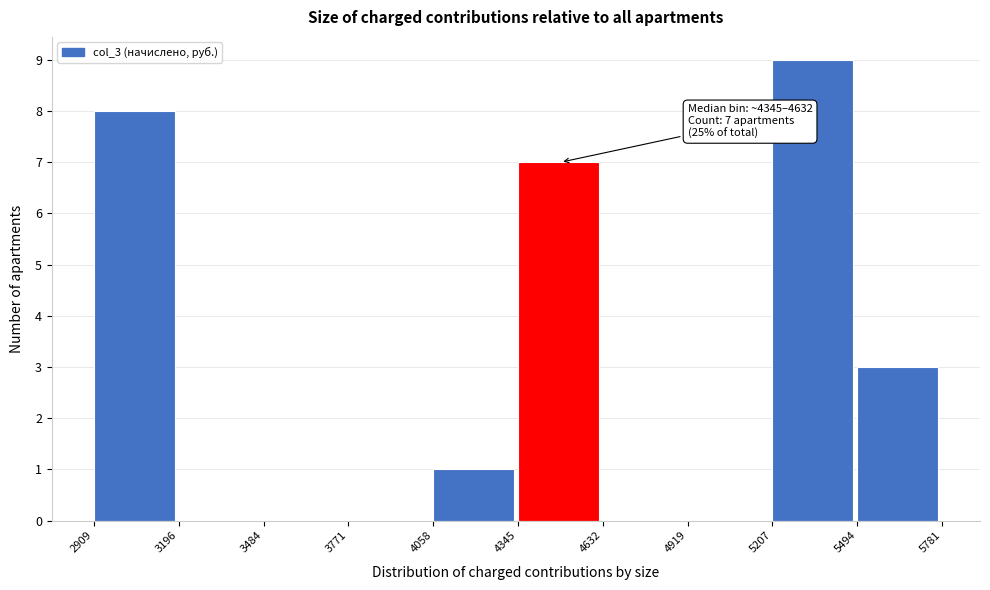

Which range on the x-axis has the tallest bar?

5207 to 5494